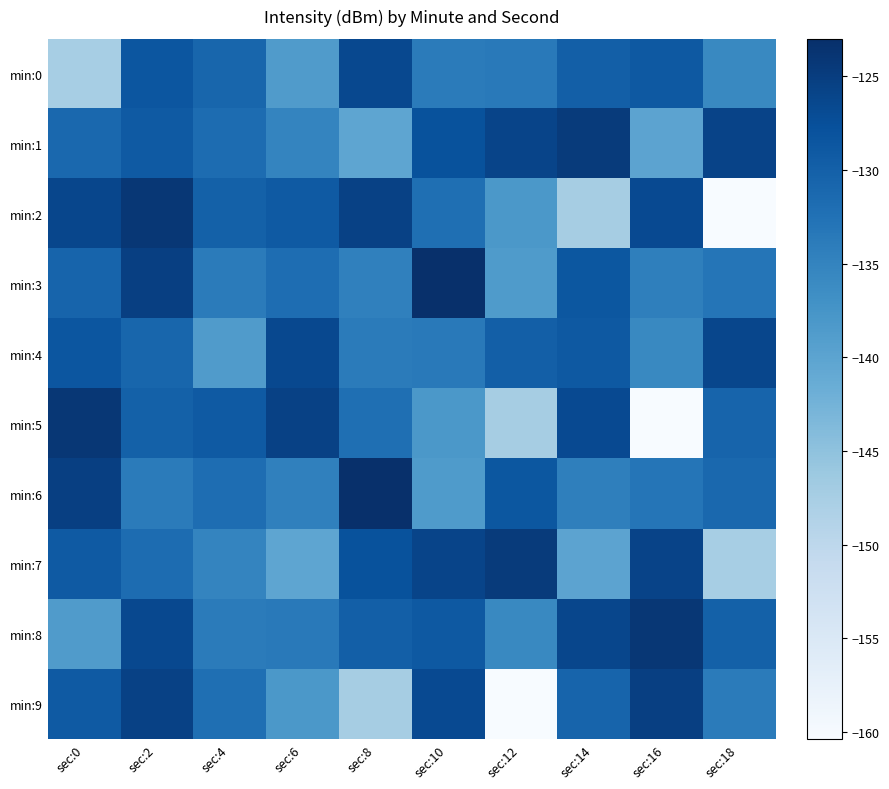

Reading left to right, extract all data points from this chart.

min:0: sec:0=-147.5	sec:2=-128.5	sec:4=-130.8	sec:6=-138.6	sec:8=-126.6	sec:10=-133.9	sec:12=-133.6	sec:14=-129.8	sec:16=-128.9	sec:18=-135.7
min:1: sec:0=-131.1	sec:2=-129.0	sec:4=-131.8	sec:6=-135.2	sec:8=-140.4	sec:10=-127.9	sec:12=-126.0	sec:14=-124.6	sec:16=-139.9	sec:18=-125.8
min:2: sec:0=-126.4	sec:2=-124.1	sec:4=-130.1	sec:6=-129.0	sec:8=-125.6	sec:10=-132.1	sec:12=-138.1	sec:14=-147.3	sec:16=-126.7	sec:18=-160.4
min:3: sec:0=-130.5	sec:2=-125.3	sec:4=-133.9	sec:6=-131.9	sec:8=-134.5	sec:10=-123.0	sec:12=-138.5	sec:14=-128.7	sec:16=-134.5	sec:18=-133.0
min:4: sec:0=-128.5	sec:2=-130.8	sec:4=-138.6	sec:6=-126.6	sec:8=-133.9	sec:10=-133.6	sec:12=-129.8	sec:14=-128.9	sec:16=-135.7	sec:18=-126.4
min:5: sec:0=-124.1	sec:2=-130.1	sec:4=-129.0	sec:6=-125.6	sec:8=-132.1	sec:10=-138.1	sec:12=-147.3	sec:14=-126.7	sec:16=-160.4	sec:18=-130.5
min:6: sec:0=-125.3	sec:2=-133.9	sec:4=-131.9	sec:6=-134.5	sec:8=-123.0	sec:10=-138.5	sec:12=-128.7	sec:14=-134.5	sec:16=-133.0	sec:18=-131.1
min:7: sec:0=-129.0	sec:2=-131.8	sec:4=-135.2	sec:6=-140.4	sec:8=-127.9	sec:10=-126.0	sec:12=-124.6	sec:14=-139.9	sec:16=-125.8	sec:18=-147.5
min:8: sec:0=-138.6	sec:2=-126.6	sec:4=-133.9	sec:6=-133.6	sec:8=-129.8	sec:10=-128.9	sec:12=-135.7	sec:14=-126.4	sec:16=-124.1	sec:18=-130.1
min:9: sec:0=-129.0	sec:2=-125.6	sec:4=-132.1	sec:6=-138.1	sec:8=-147.3	sec:10=-126.7	sec:12=-160.4	sec:14=-130.5	sec:16=-125.3	sec:18=-133.9